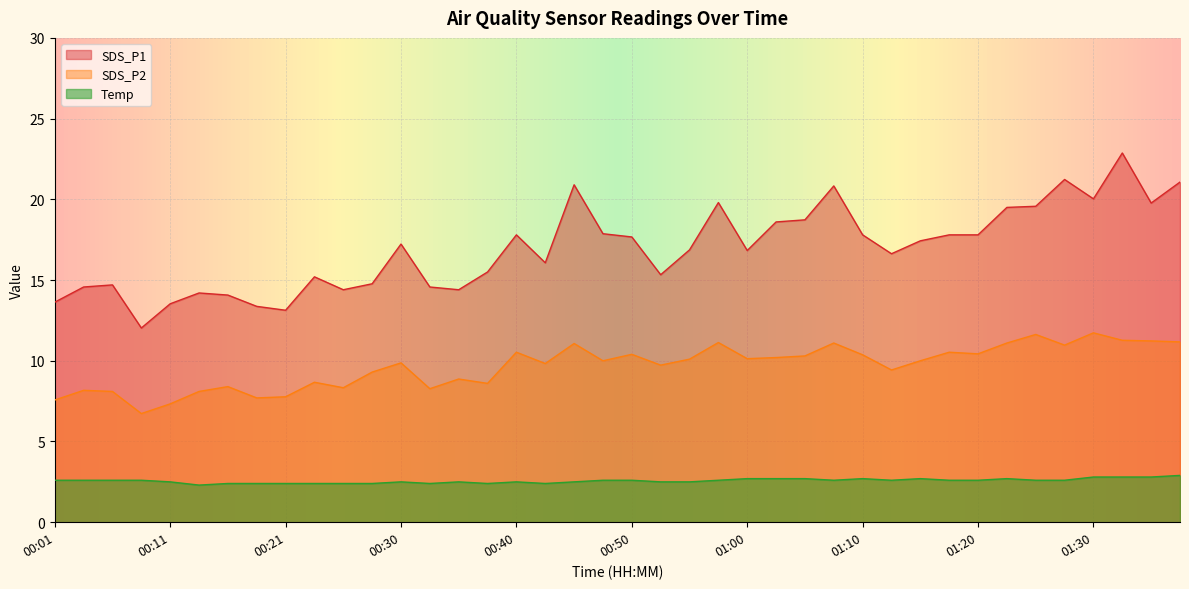

How many data points in SDS_P1 are less than 17?

20